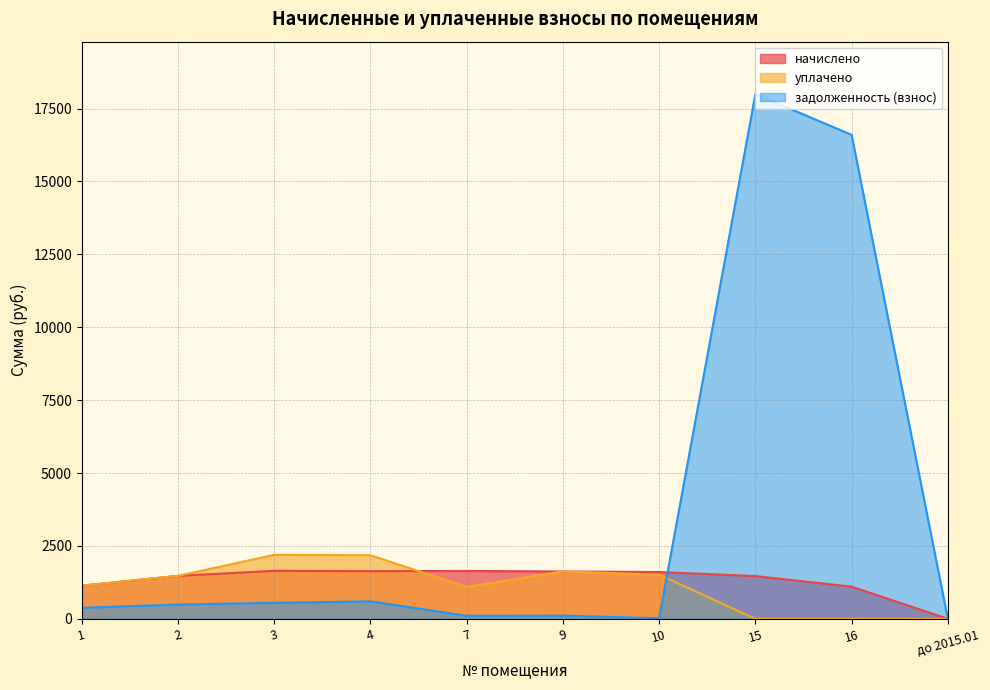

True or false: задолженность (взнос) and начислено cross at least once.

True